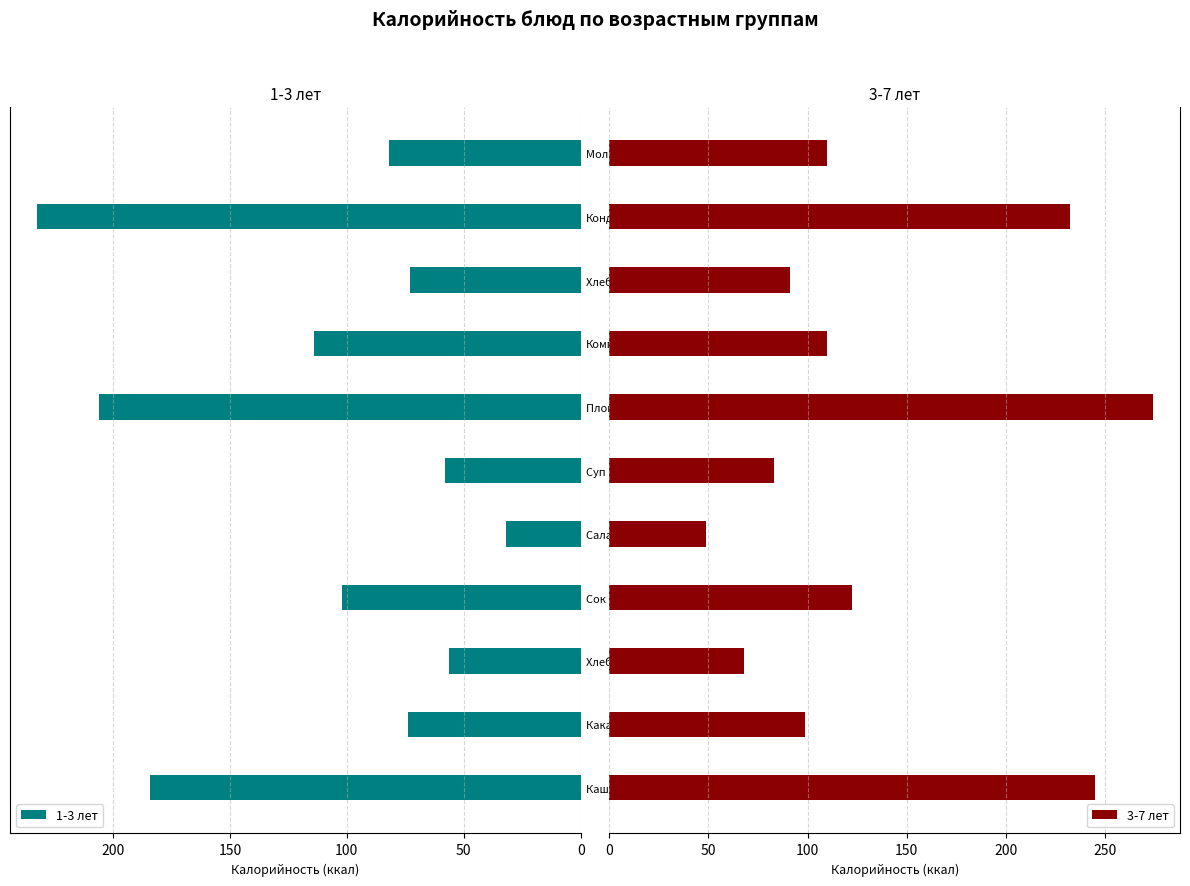

What is the greatest value displayed?

274.0